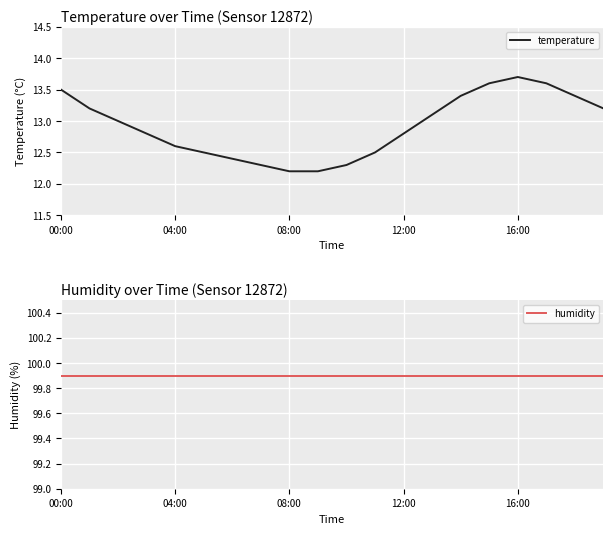

What is the sum of all temperature values?

258.3